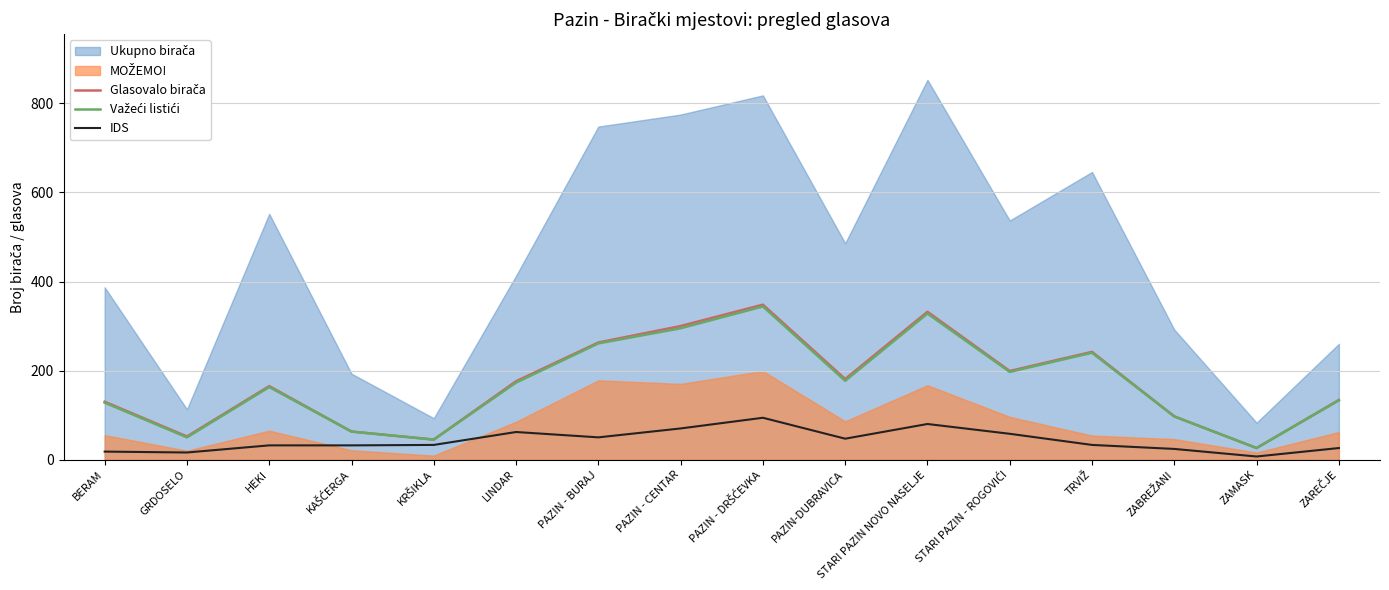

What is the difference between the maximum and second lowest values in the IDS series?

78